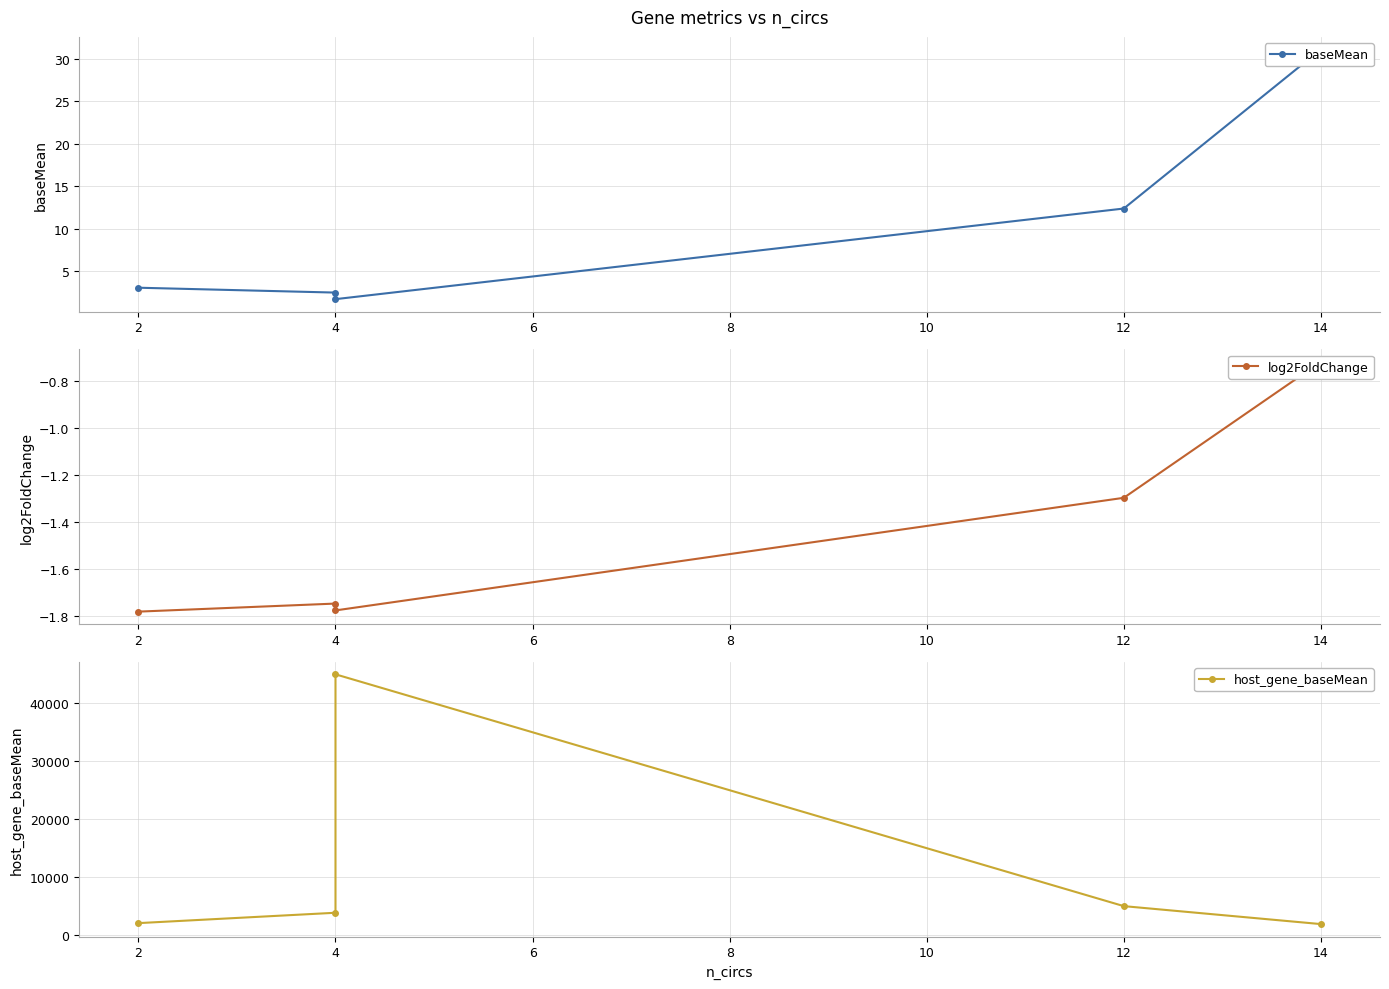

True or false: baseMean has a value of 7.2 at 12.

False